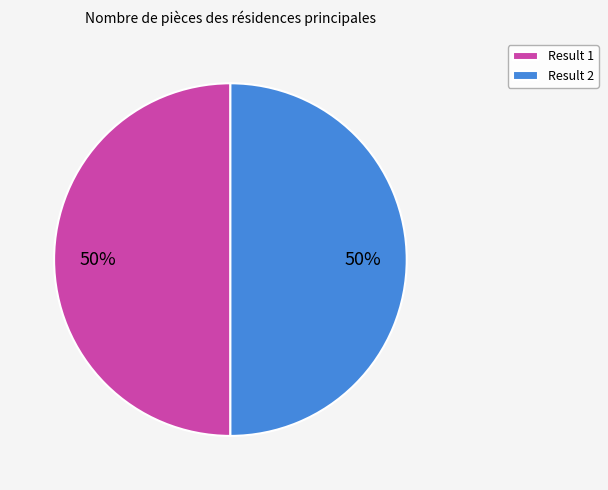

True or false: Result 1 accounts for 42% of the total.

False